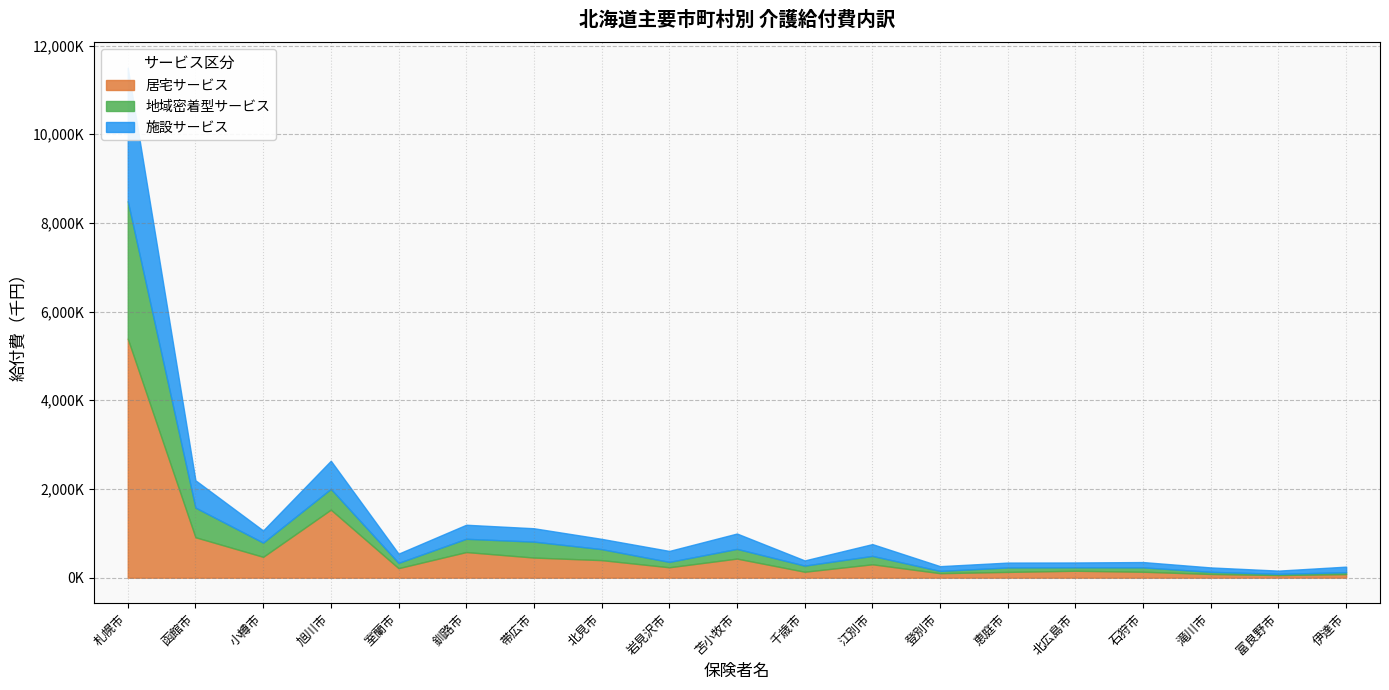

Where do 地域密着型サービス and 居宅サービス first cross each other?

苫小牧市 and 千歳市